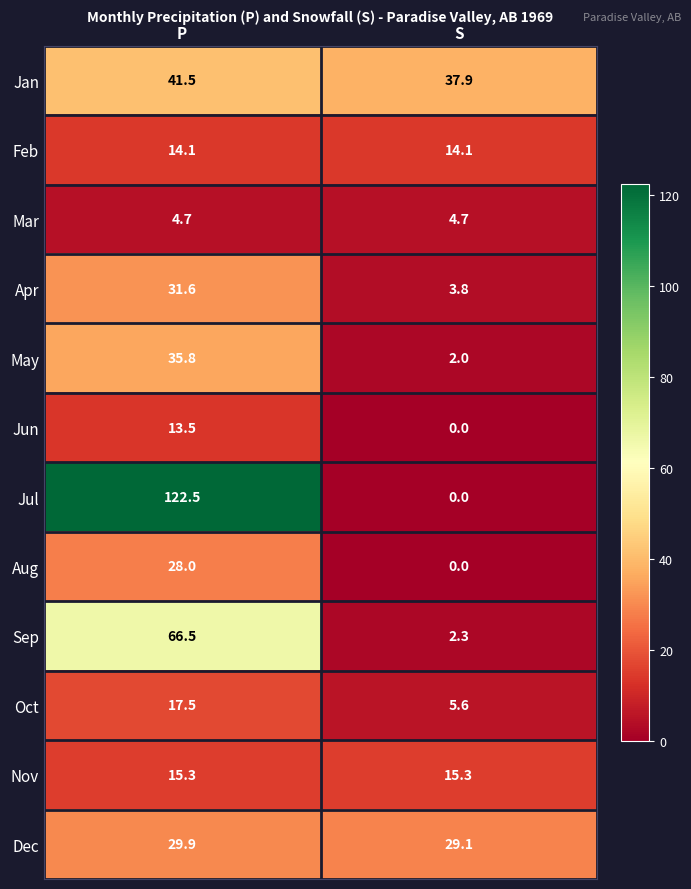

At how many categories does at least one series exceed 40?

1